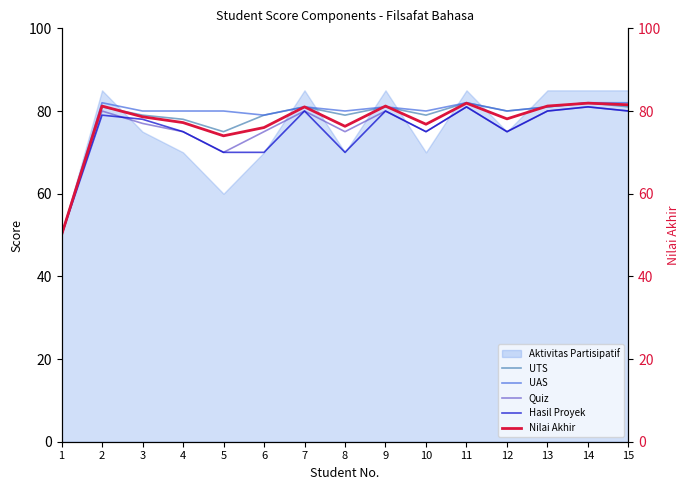

At which label is Quiz closest to 65?

5